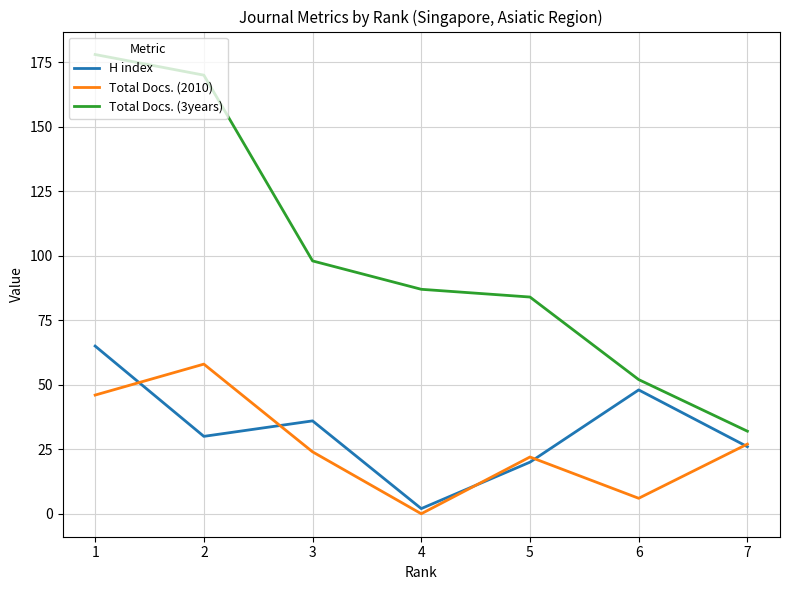

What is the sum of the H index values at 4 and 3?

38